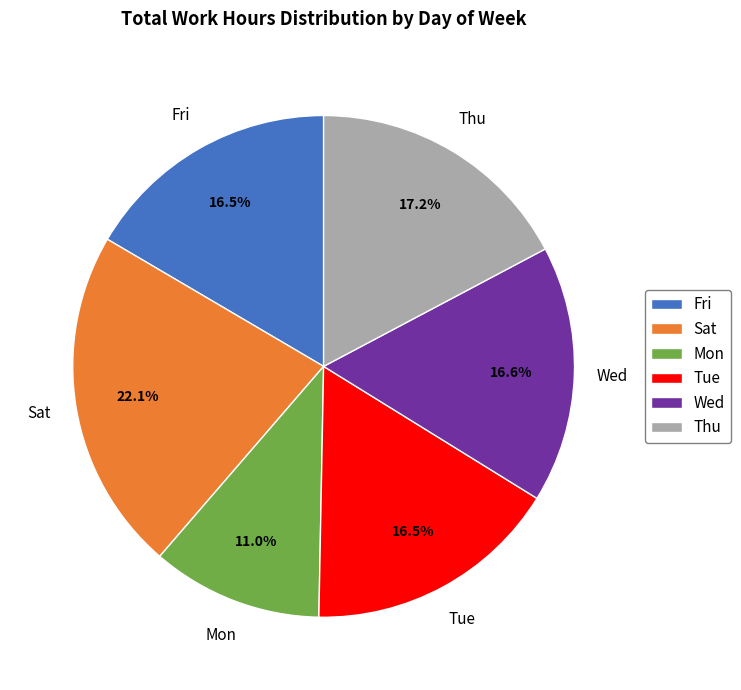

Between Tue and Mon, which is larger?

Tue